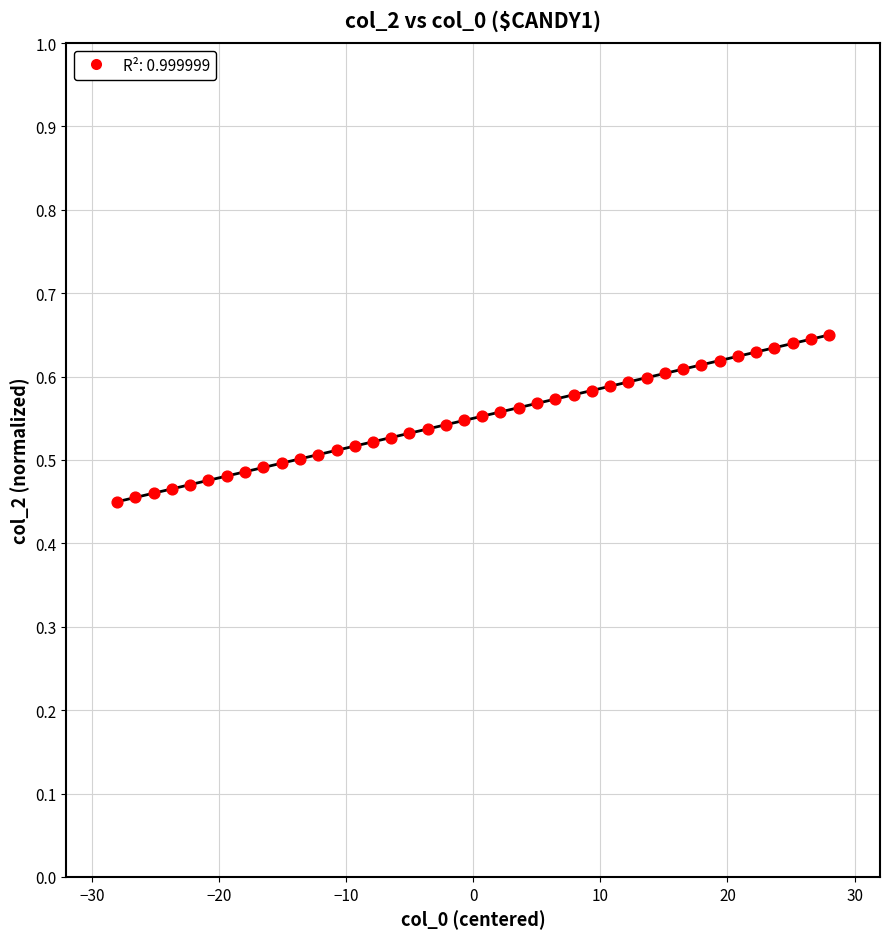

What is the range of X values (max minus min)?

56.0